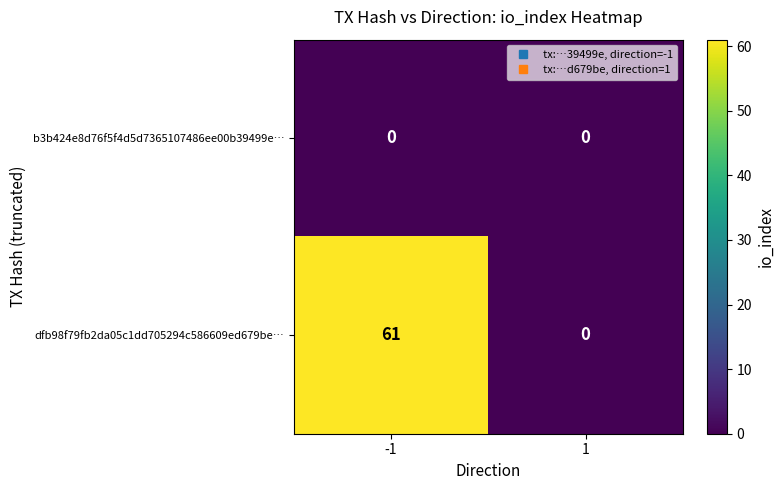

Rank the series by their average value, from lowest to highest.

b3b424e8d76f5f4d5d7365107486ee00b39499e…, dfb98f79fb2da05c1dd705294c586609ed679be…